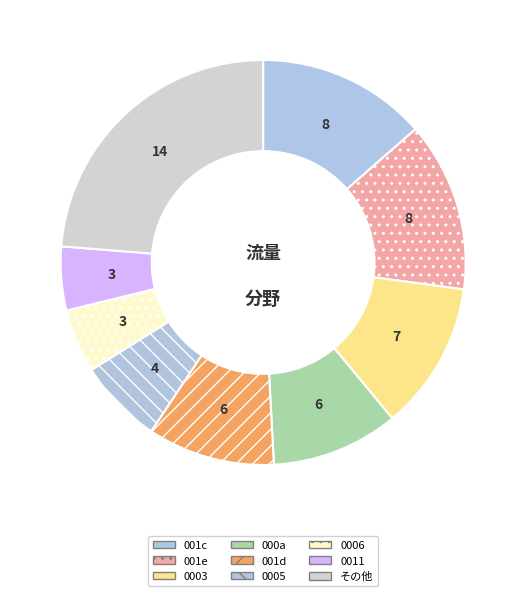

Count the number of slices in the pie.

9